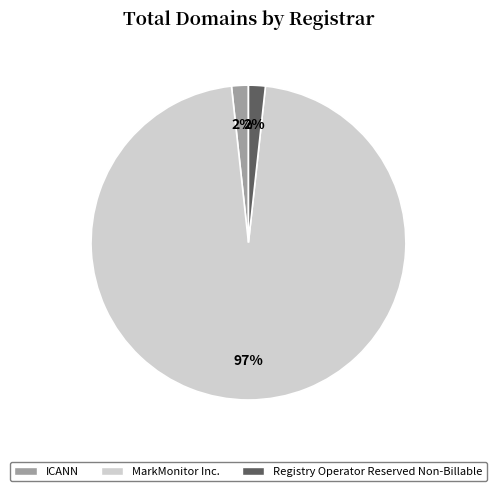

How many slices are in this pie chart?

3